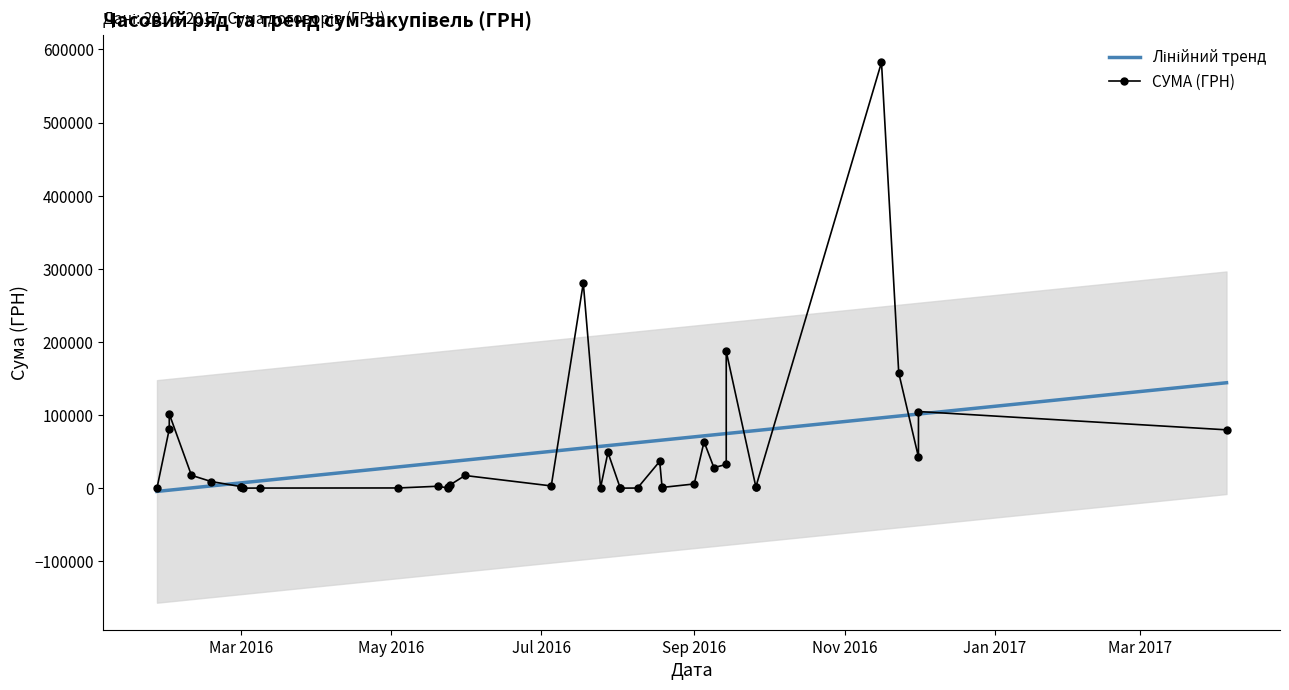

Which label corresponds to the smallest value in the chart?

Mar 2016